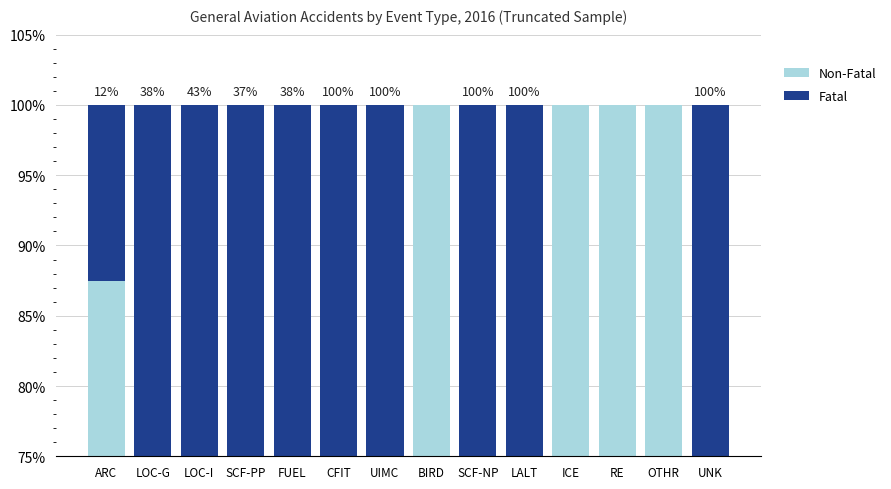

Which series changed the most between FUEL and LALT?

Non-Fatal